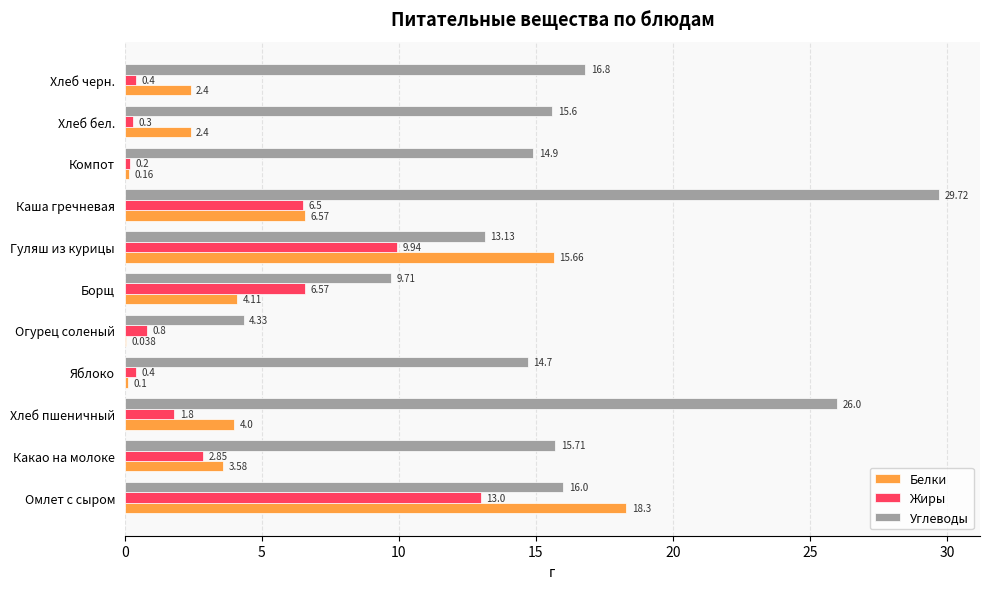

At which category is the sum across all series the highest?

Омлет с сыром